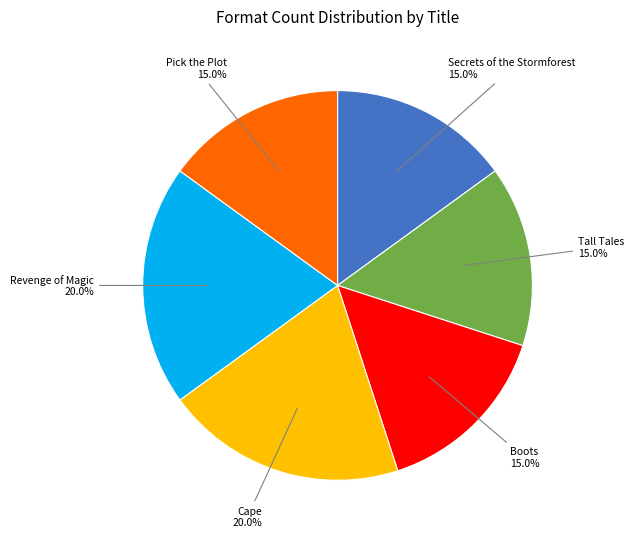

To the nearest percent, what is the average slice percentage?

17%